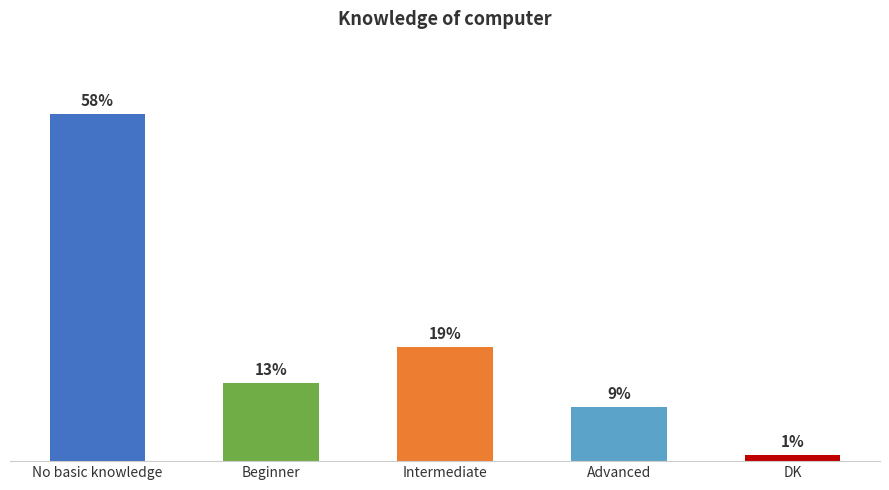

Rank the categories by value from lowest to highest.

DK, Advanced, Beginner, Intermediate, No basic knowledge